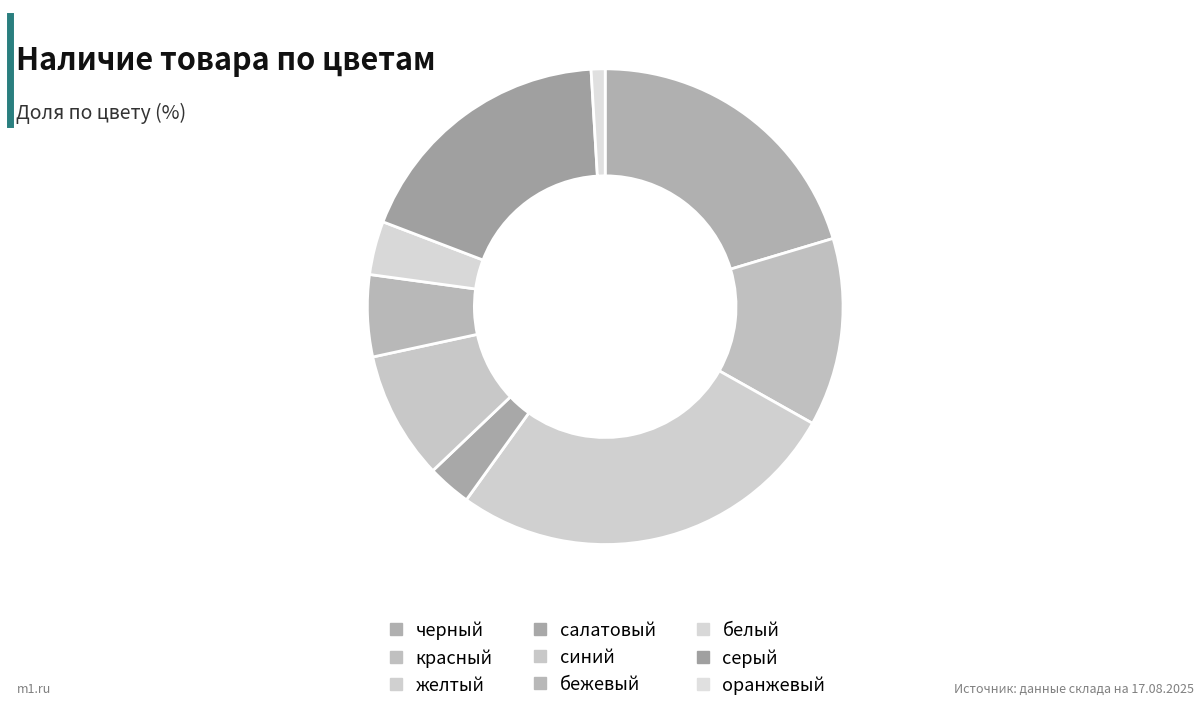

What is the ratio of the value at синий to the value at бежевый?

1.6